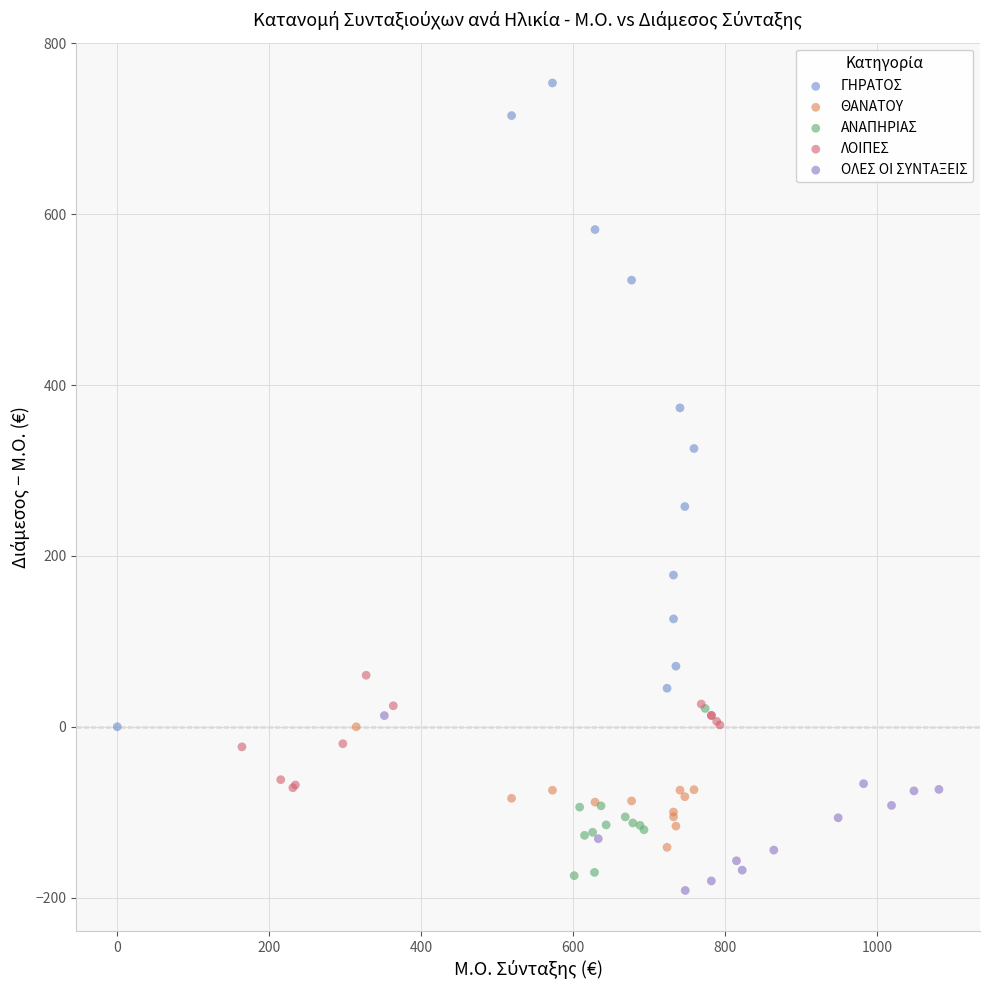

Which series contains the highest Y value?

ΓΗΡΑΤΟΣ